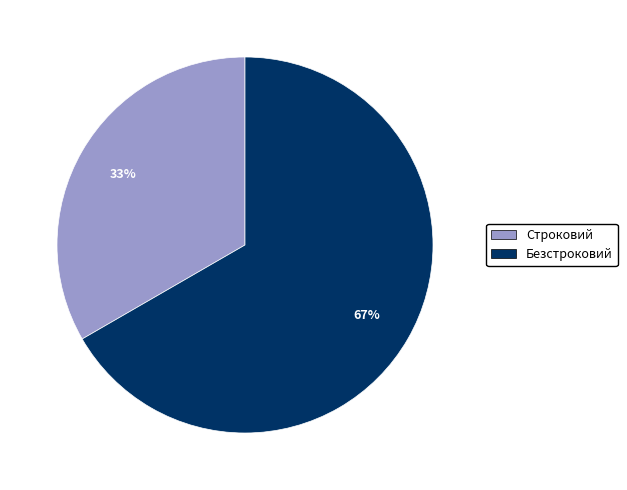

Rank the categories by value from lowest to highest.

Строковий, Безстроковий